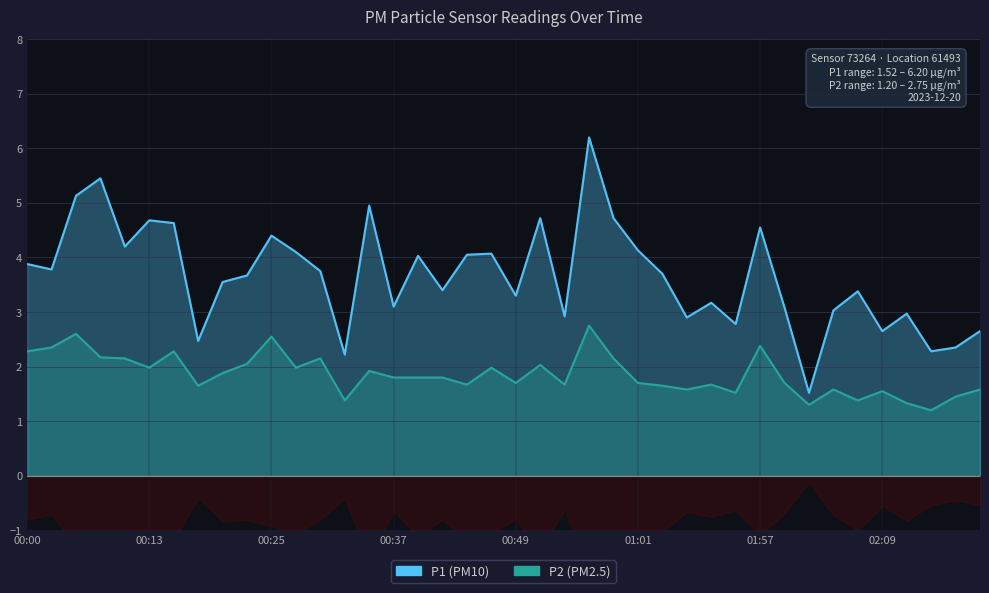

How many values in the P1 series exceed 3?

29